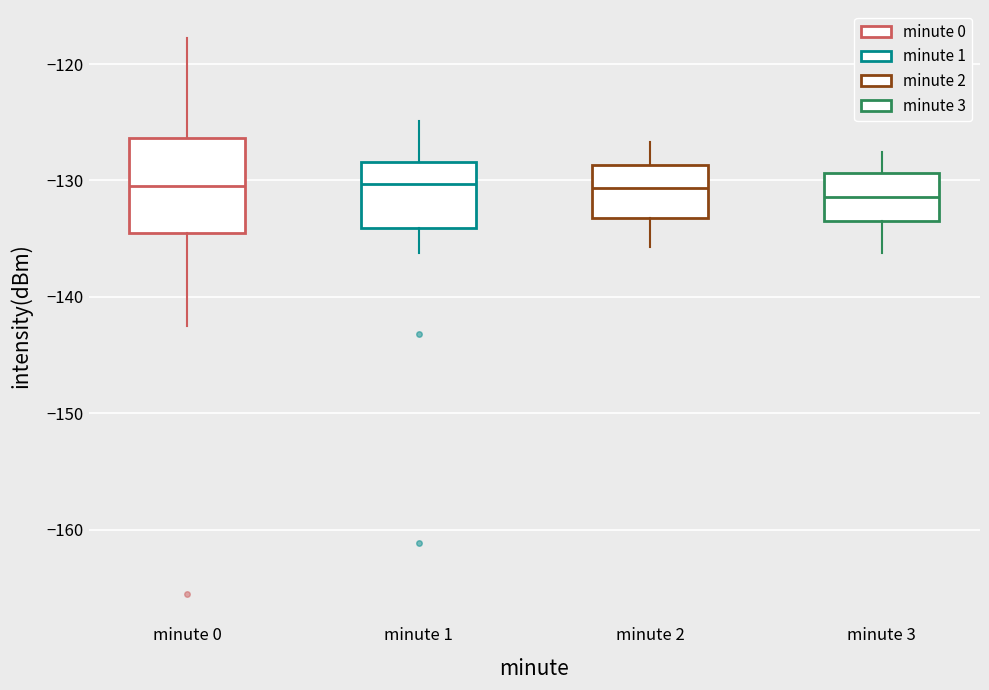

Reading left to right, read every box against the y-axis: the position of its median line, the range the box covers, and the ends of its whiskers. The values are not printed on the chart, so give them approximately, as read against the axis.

minute 0: median -130, box -135 to -126, whiskers -143 to -118
minute 1: median -130, box -134 to -128, whiskers -136 to -125
minute 2: median -131, box -133 to -129, whiskers -136 to -127
minute 3: median -131, box -133 to -129, whiskers -136 to -128